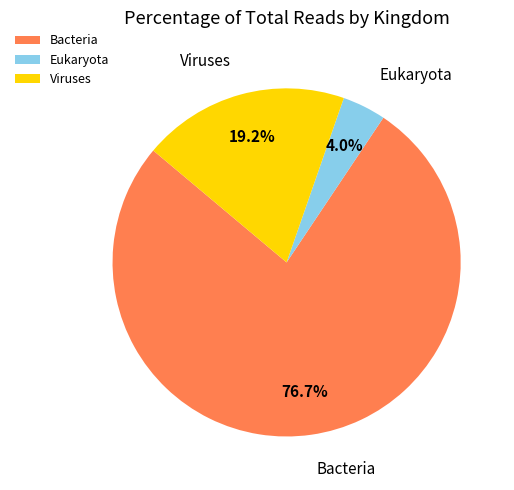

To the nearest percent, what portion does Bacteria represent?

77%